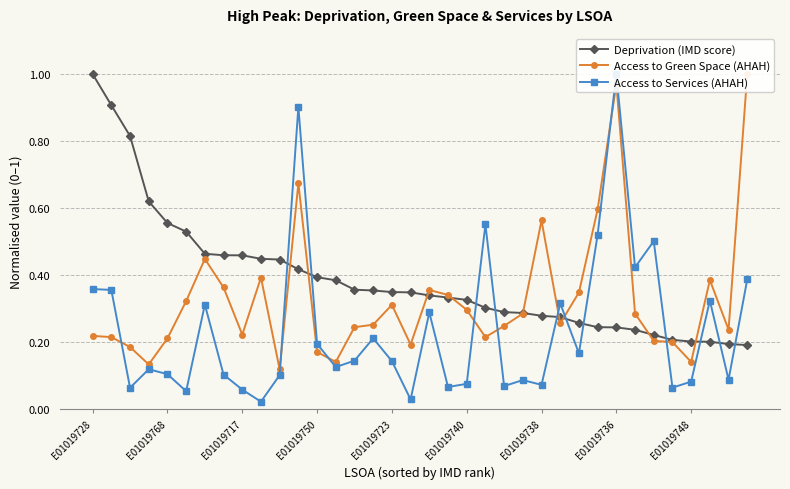

How many interior local valleys does the Access to Services (AHAH) series have?

12